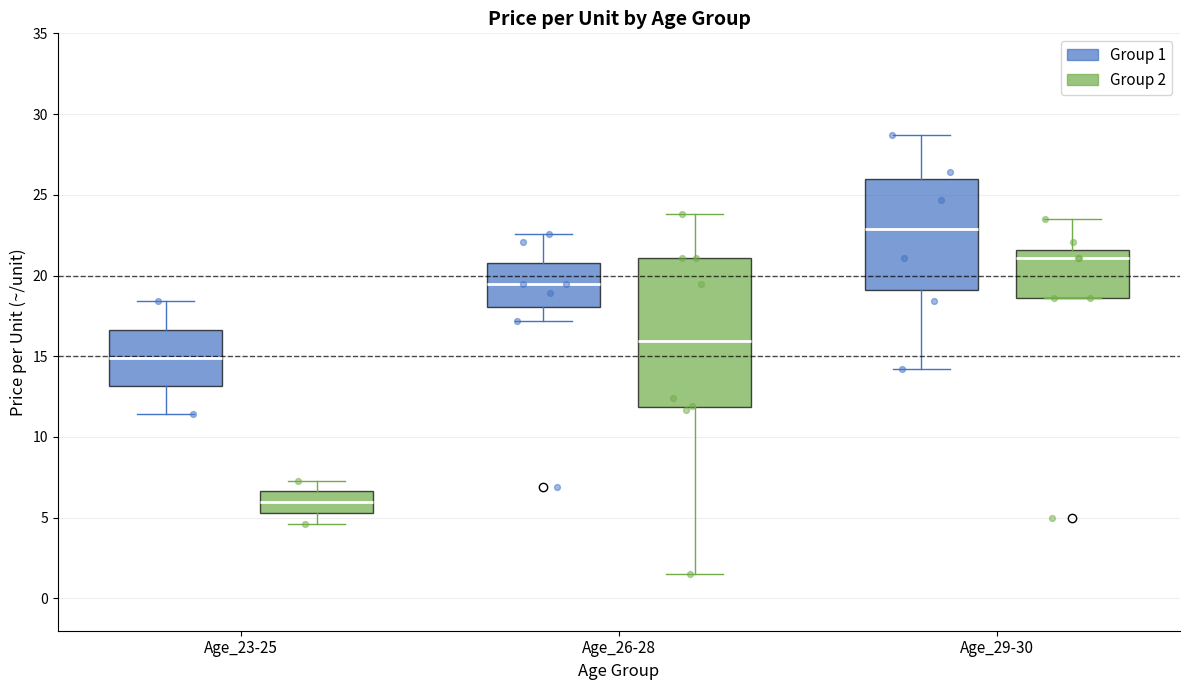

Reading left to right, transcribe this box plot: for each box, give where its median line is, the range the box spans, and where its two whiskers end, as read against the y-axis. The values are not printed on the chart, so give them approximately, as read against the axis.

Age_23-25 (Group 1): median 15.0, box 13.0 to 16.5, whiskers 11.5 to 18.5
Age_23-25 (Group 2): median 6.0, box 5.5 to 6.5, whiskers 4.5 to 7.5
Age_26-28 (Group 1): median 19.5, box 18.0 to 21.0, whiskers 17.0 to 22.5
Age_26-28 (Group 2): median 16.0, box 12.0 to 21.0, whiskers 1.5 to 24.0
Age_29-30 (Group 1): median 23.0, box 19.0 to 26.0, whiskers 14.0 to 28.5
Age_29-30 (Group 2): median 21.0, box 18.5 to 21.5, whiskers 18.5 to 23.5